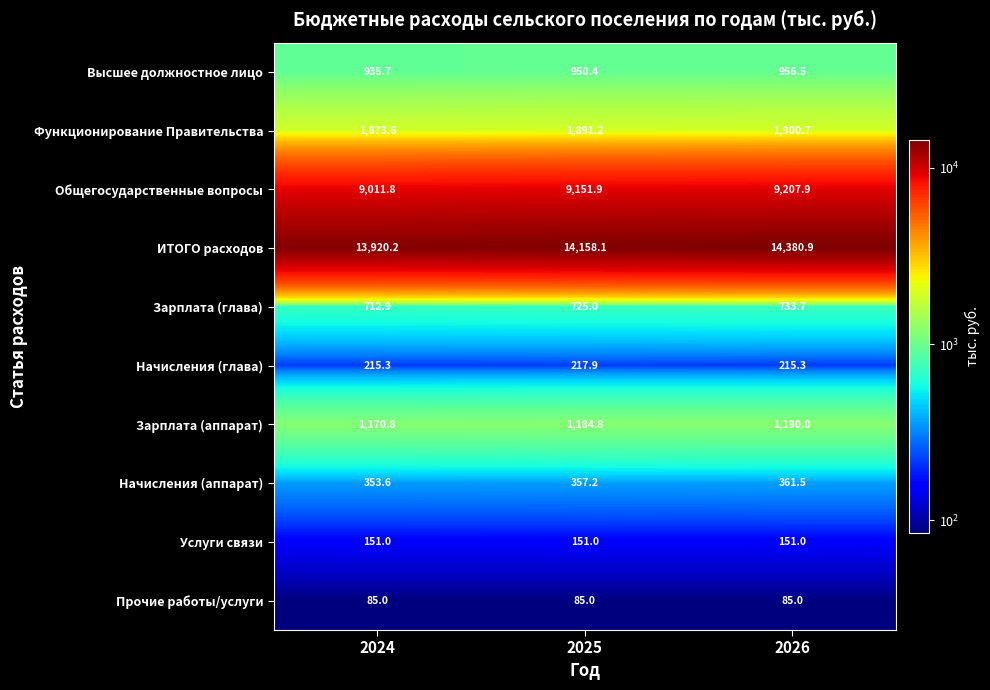

What is the difference between the highest and lowest values at 2024?

13835.2